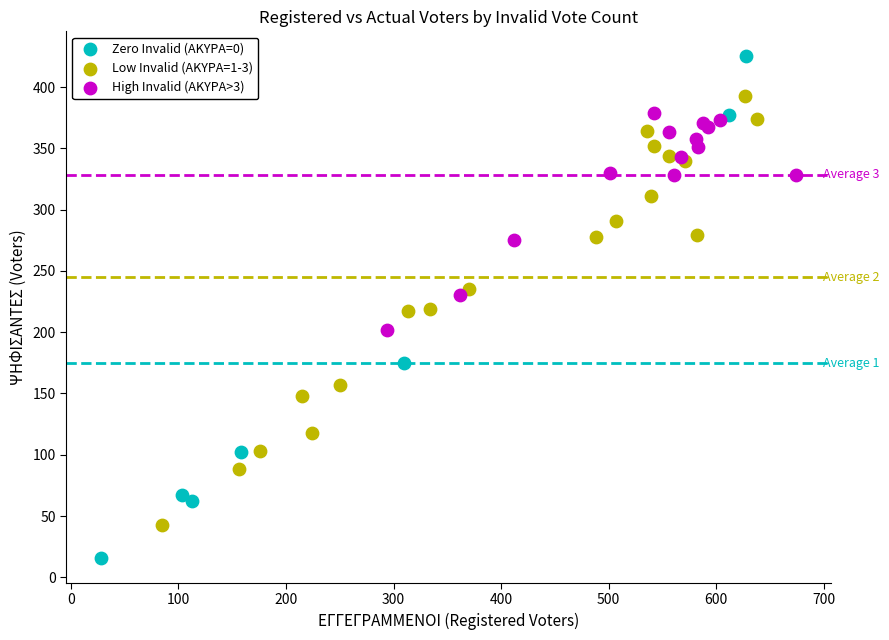

Which series reaches the maximum Y coordinate?

Zero Invalid (ΑΚΥΡΑ=0)